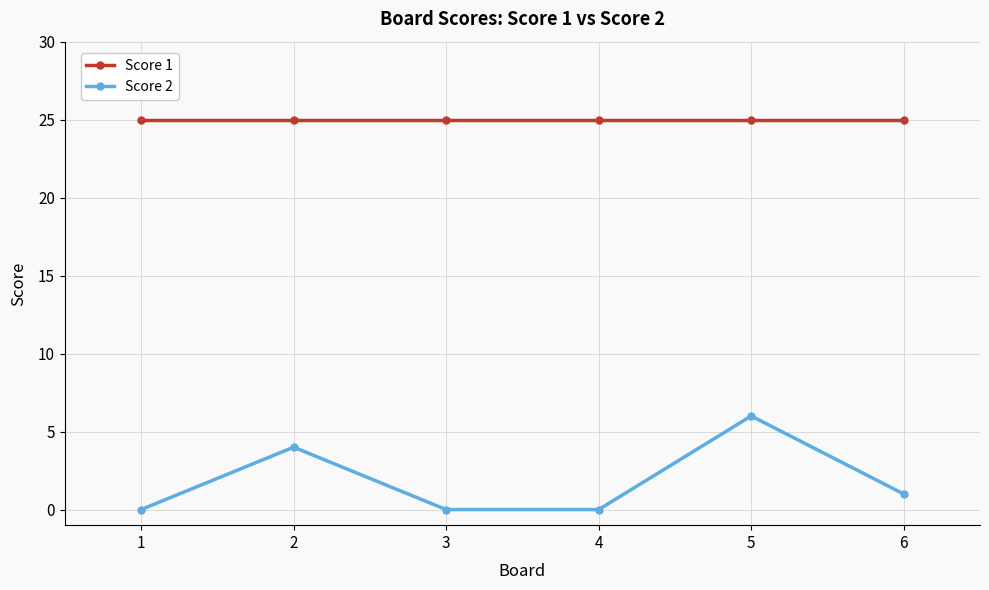

List the series in order of their overall mean, lowest first.

Score 2, Score 1